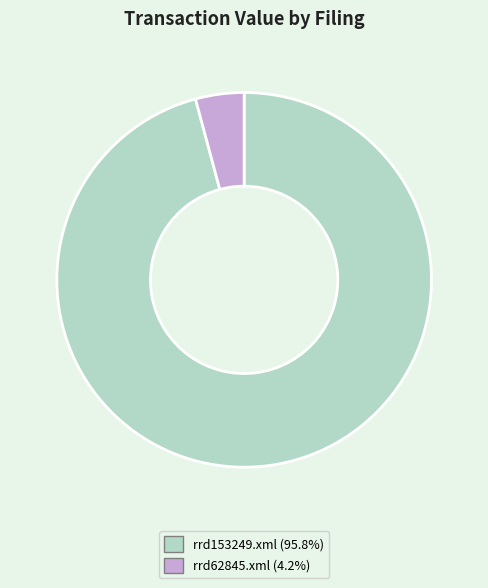

Count the number of slices in the pie.

2